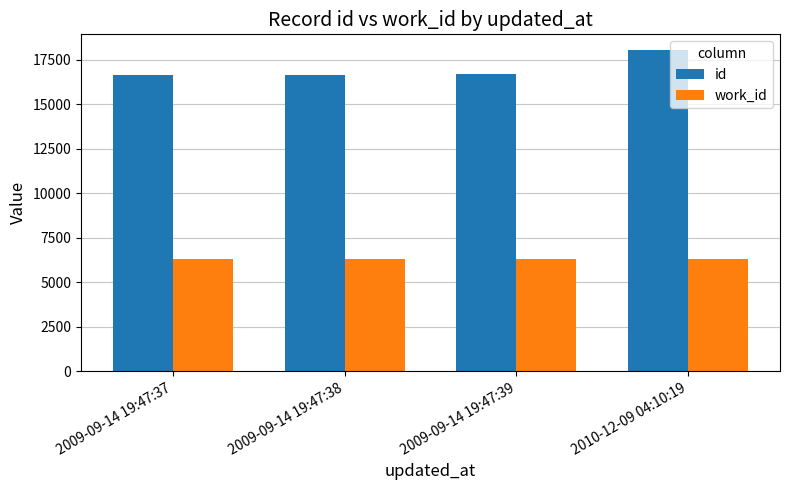

What is the total value across all series at 2009-09-14 19:47:38?

22964